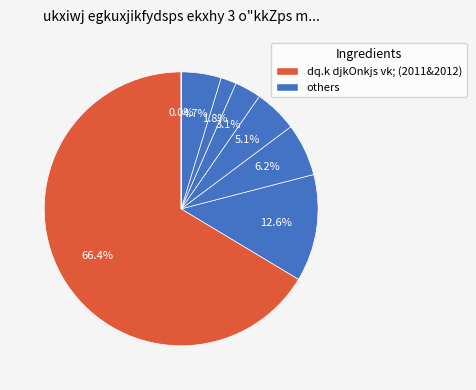

What is the majority slice?

dq.k djkOnkjs vk;